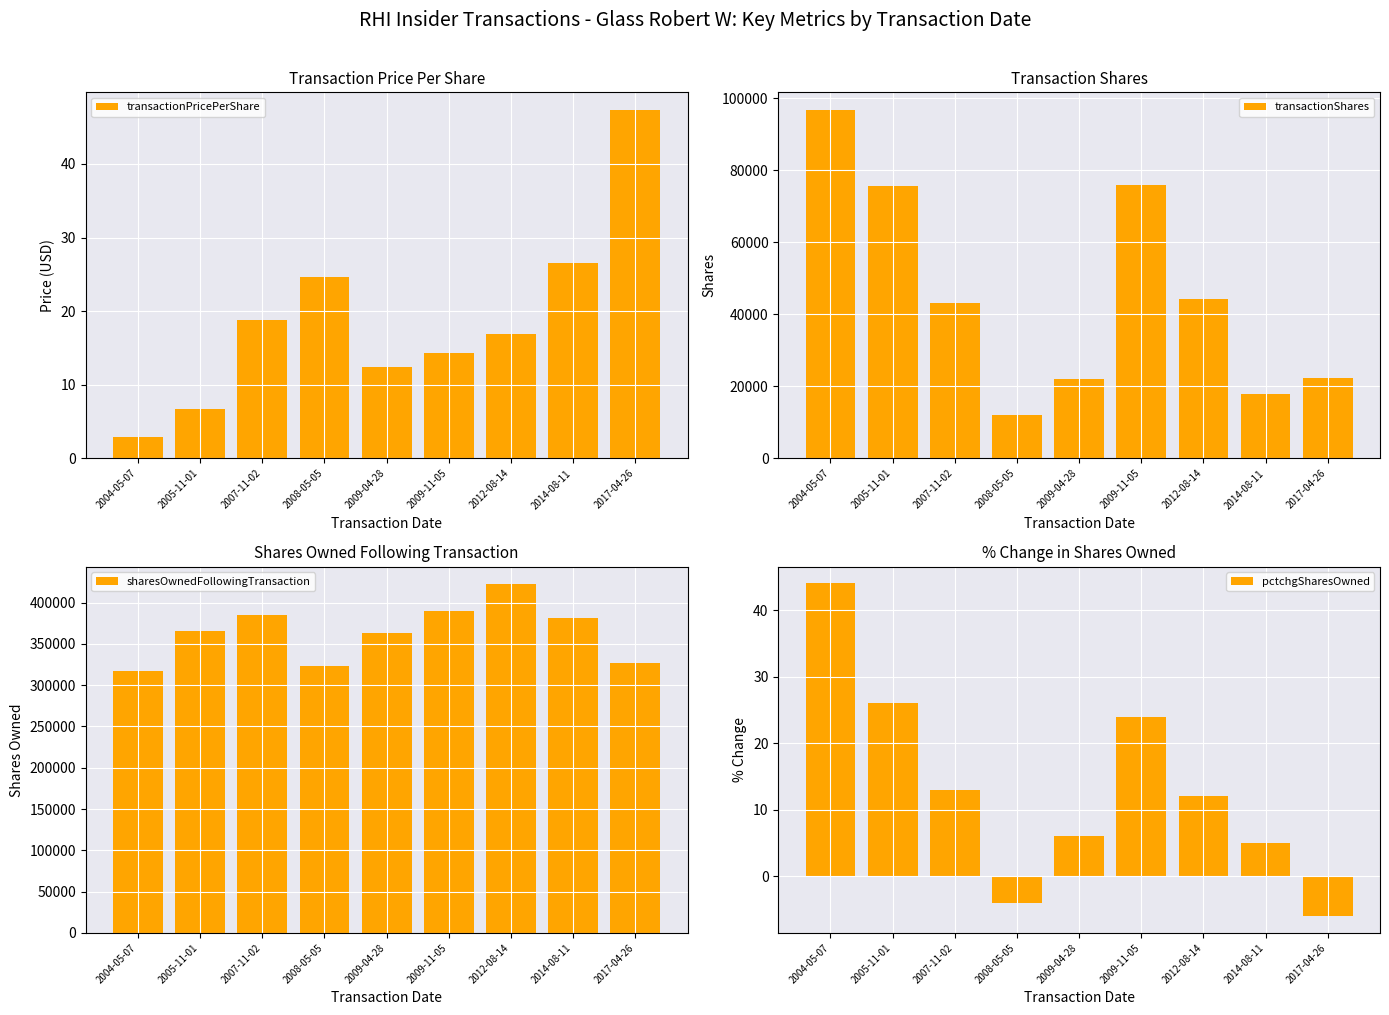

What is the sum of all pctchgSharesOwned values?

120